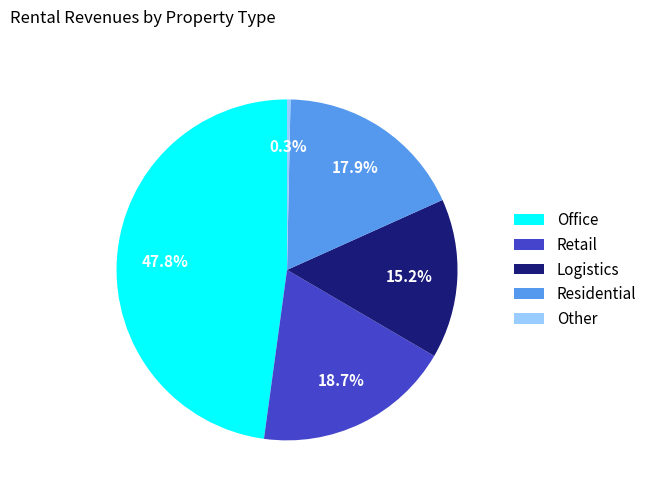

To the nearest percent, what is the difference between the Retail and Residential slice percentages?

1%